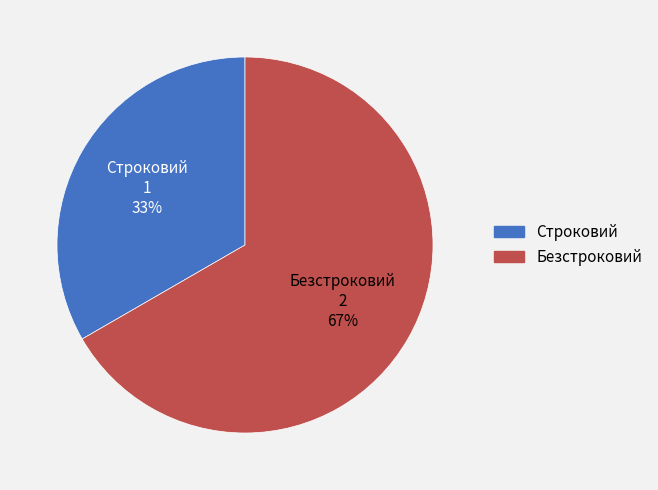

Which category has the biggest portion of the pie?

Безстроковий